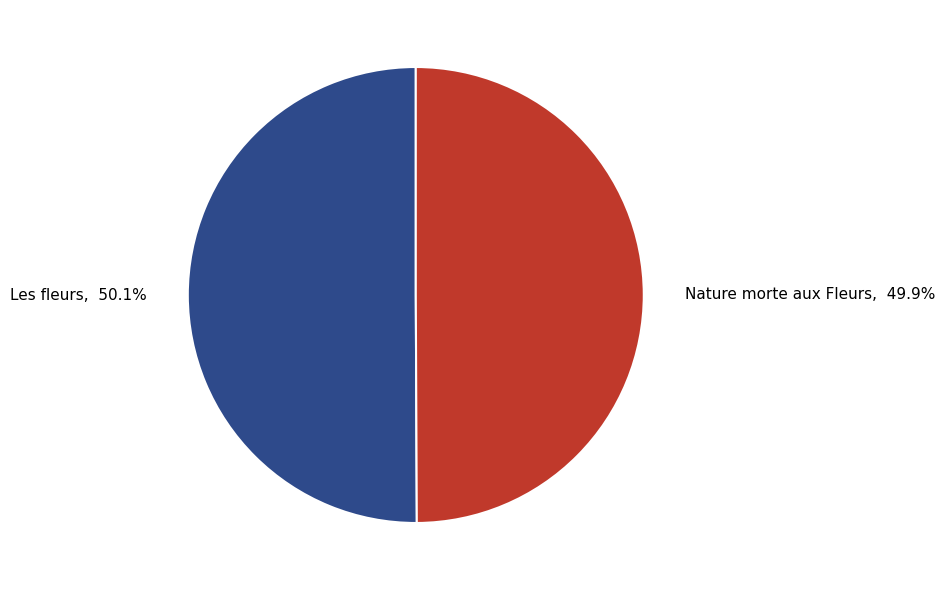

What percentage is NOT represented by Nature morte aux Fleurs, 49.9%?

50.1%